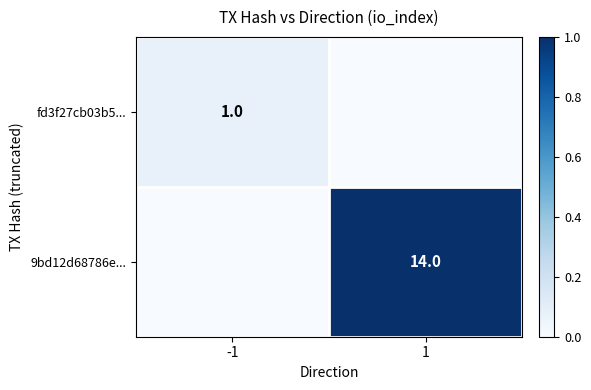

At which category is the sum across all series the highest?

1